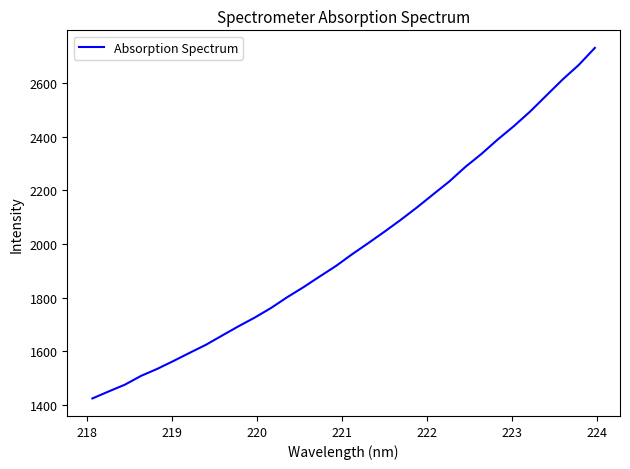

Does the chart display data point markers on the line(s)?

No